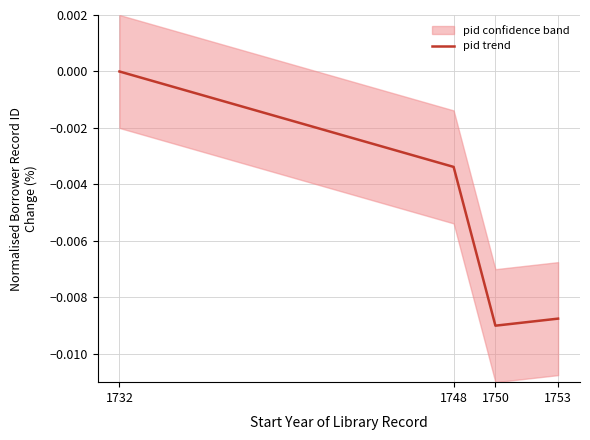

The chart shows a value of 0.0 at 1732. True or false?

True